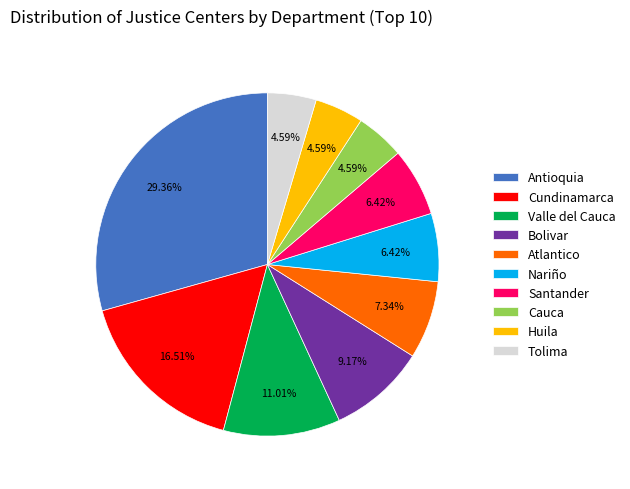

Which category has the biggest portion of the pie?

Antioquia